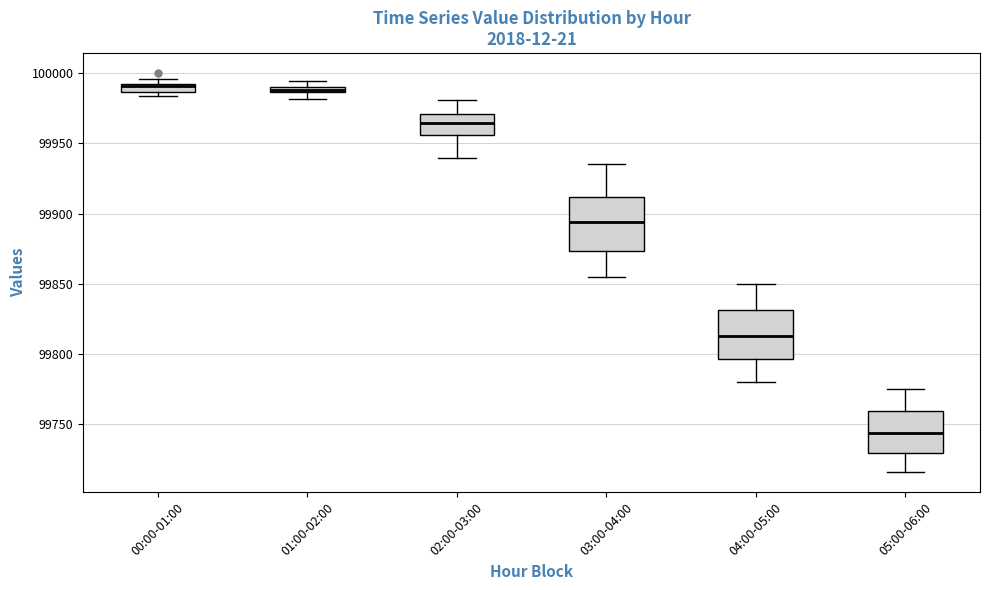

Where does the median line of the box for 02:00-03:00 sit on the y-axis? The values are not printed on the chart, so give them approximately, as read against the axis.

99965